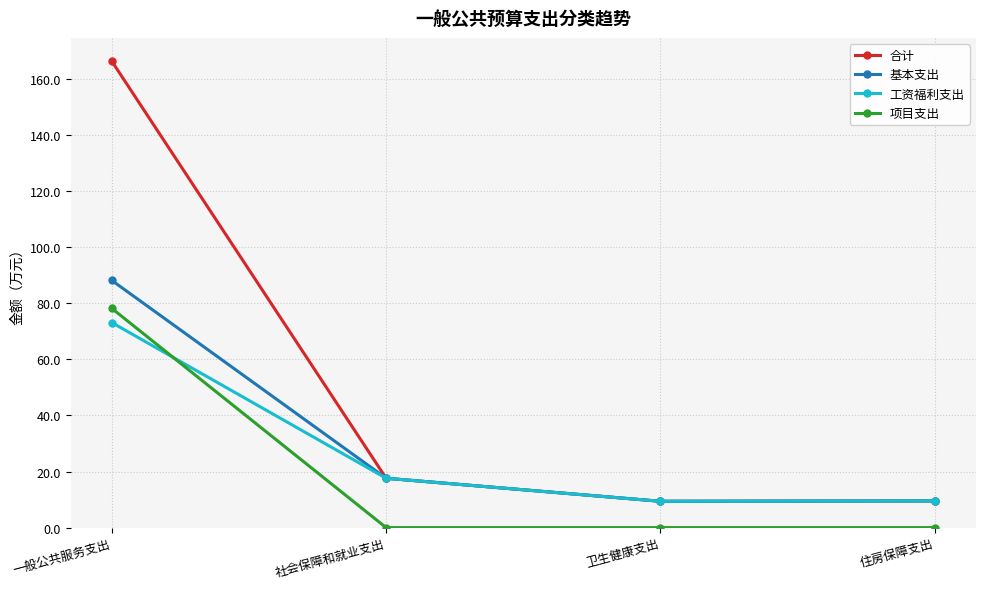

Is it true that 合计 equals 23.7 at 社会保障和就业支出?

False